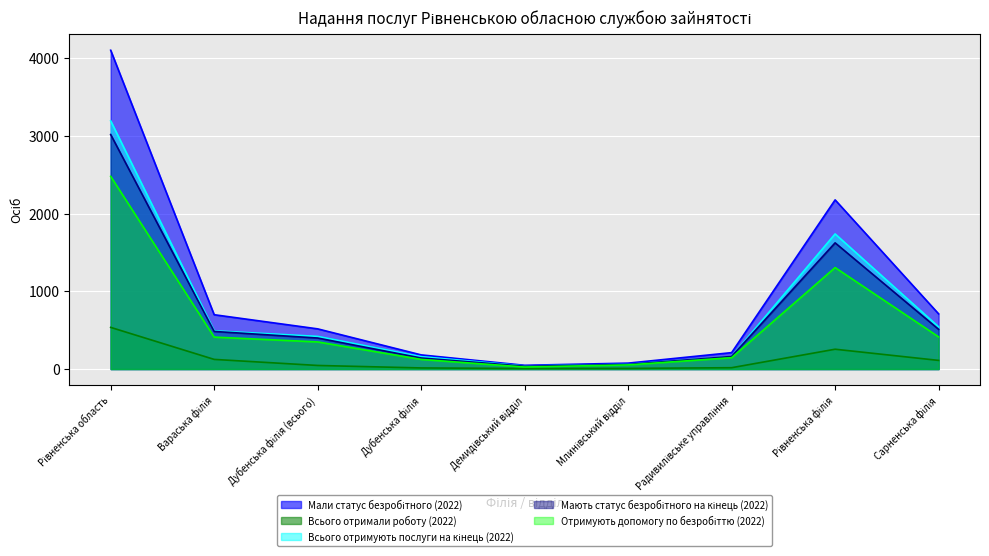

Which series has the largest total across all categories?

Мали статус безробітного (2022)